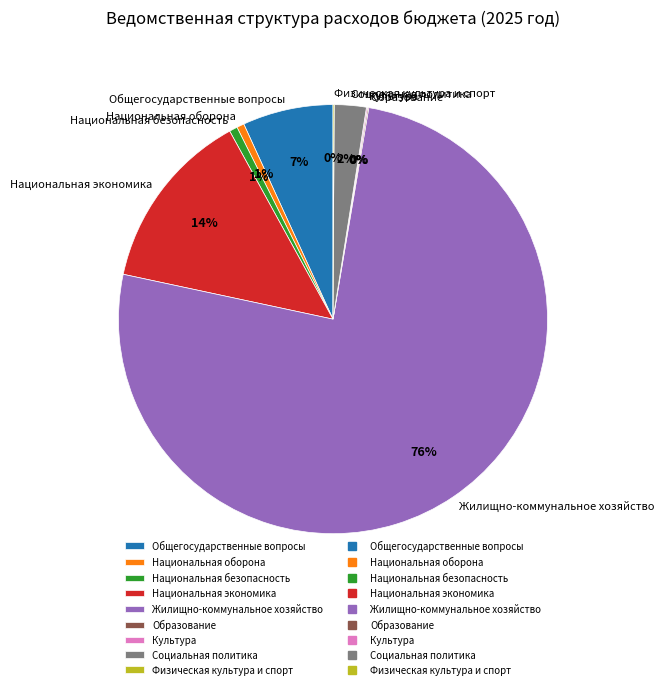

Which slice represents more than half of the pie?

Жилищно-коммунальное хозяйство